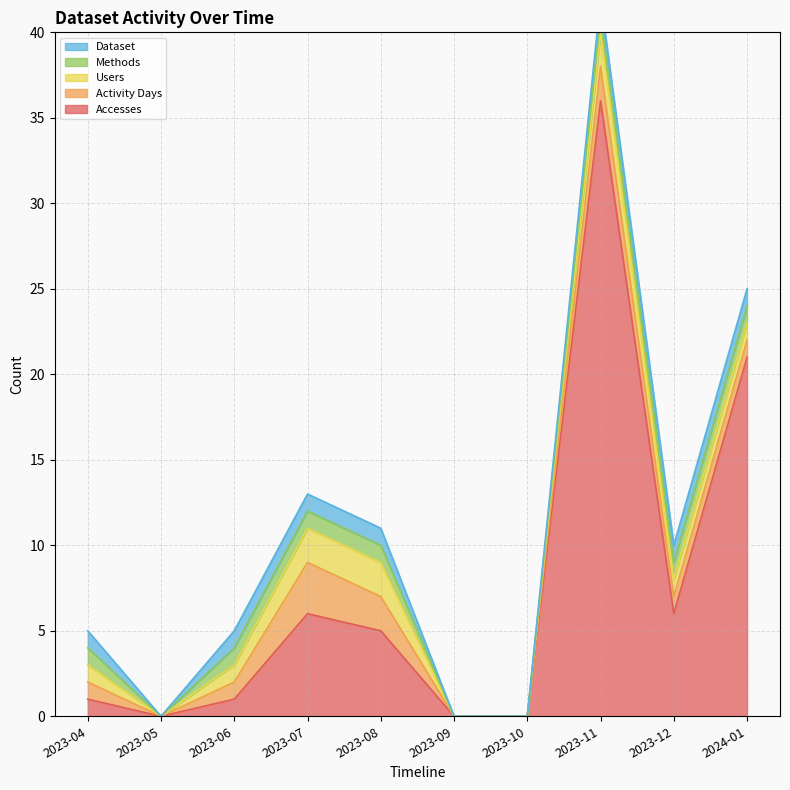

True or false: Activity Days and Methods cross at least once.

False